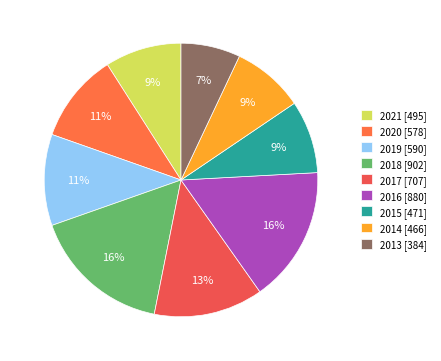

Count the number of slices in the pie.

9